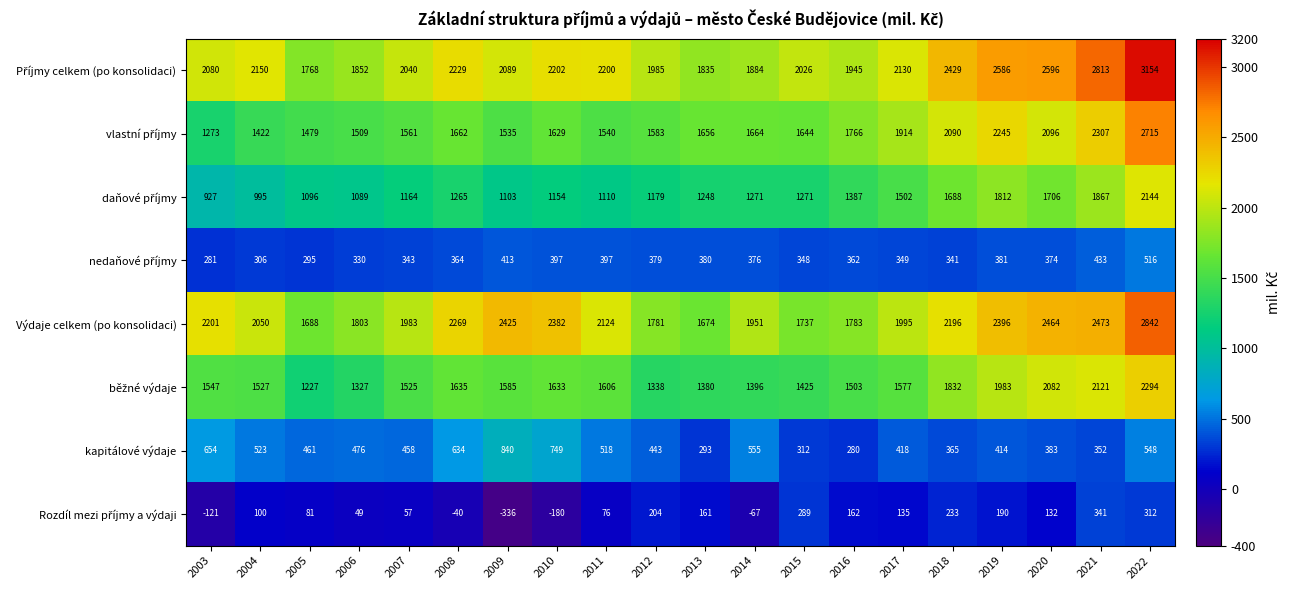

Where does the Výdaje celkem (po konsolidaci) series first go above 2124?

2003